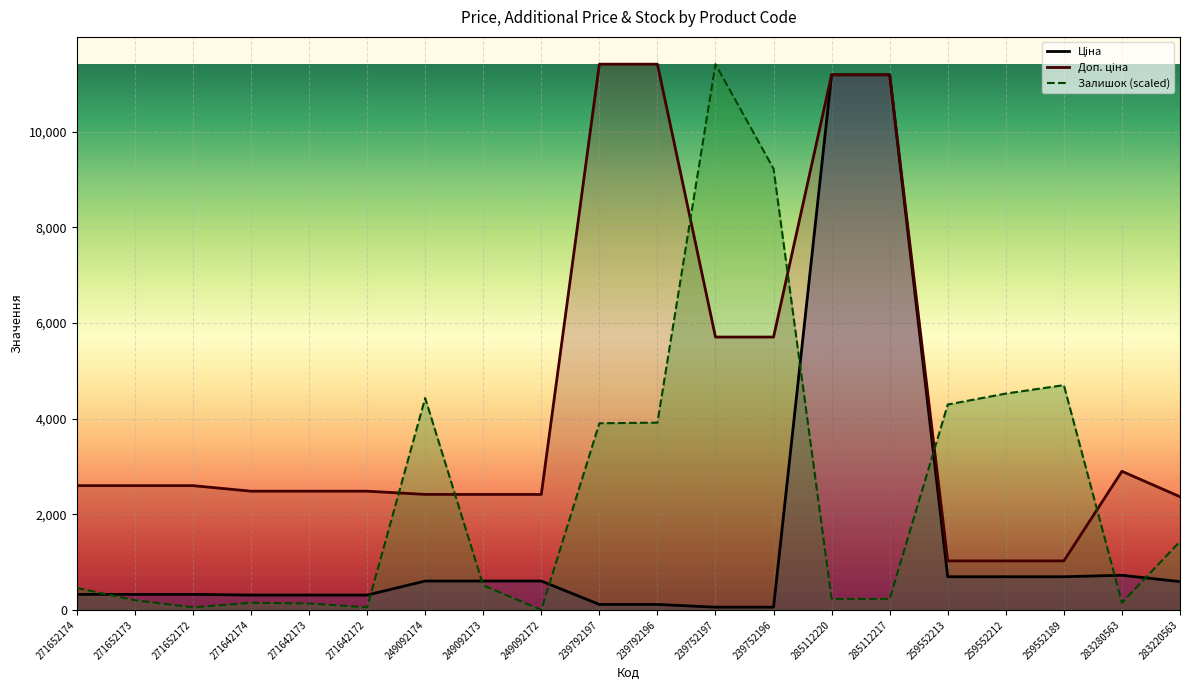

What are all the series names shown in the legend?

Ціна, Доп. ціна, Залишок